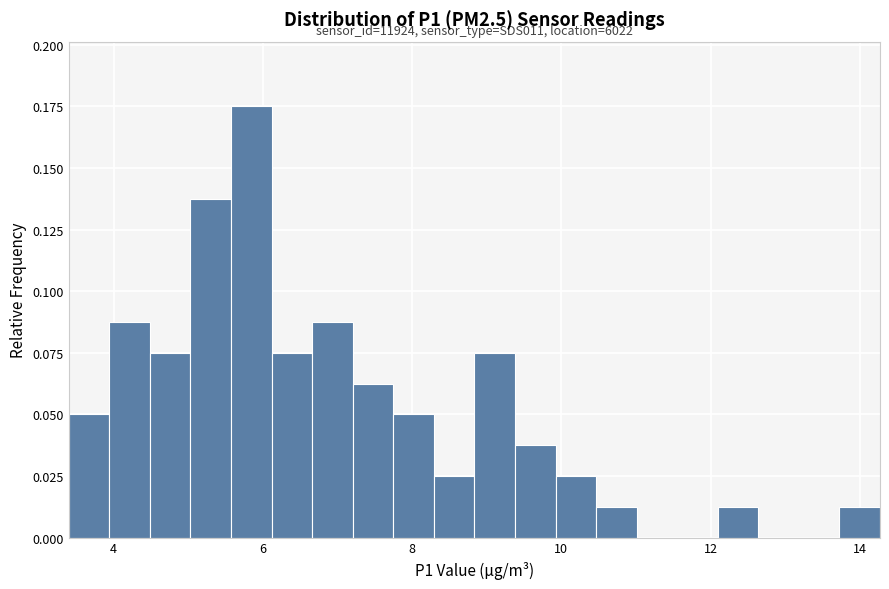

Around what value on the x-axis is the tallest bar? Give the approximate position of its centre, as read against the axis.

5.8